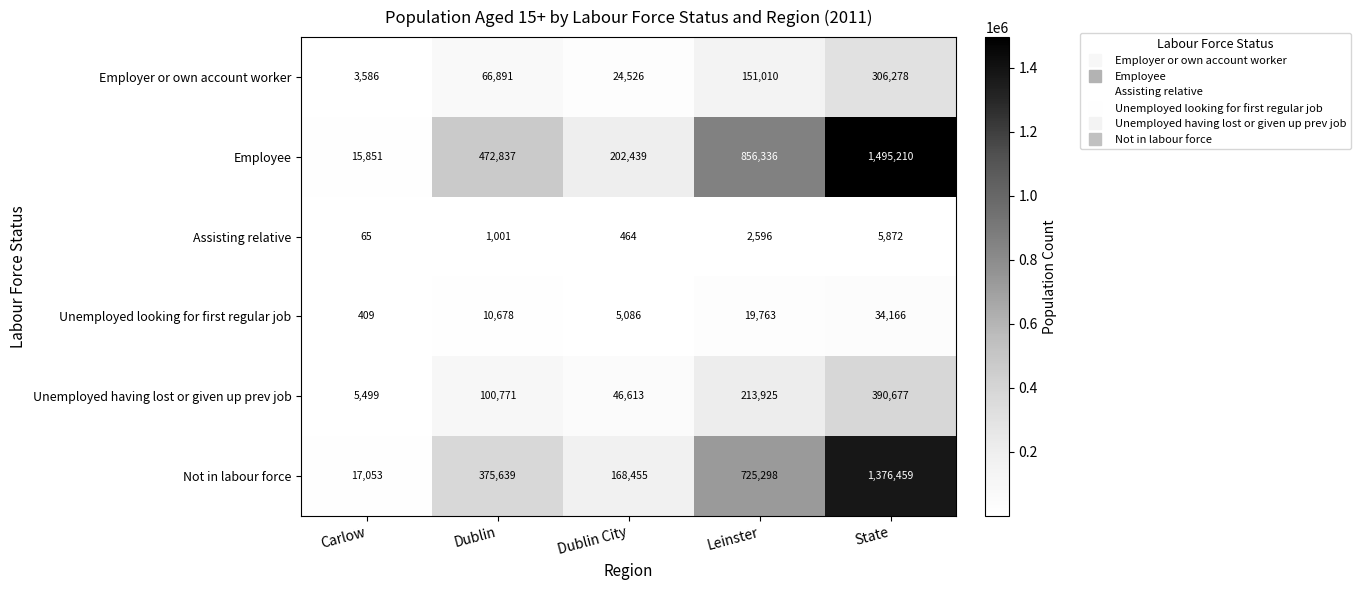

Is it true that Not in labour force equals 1376459 at State?

True